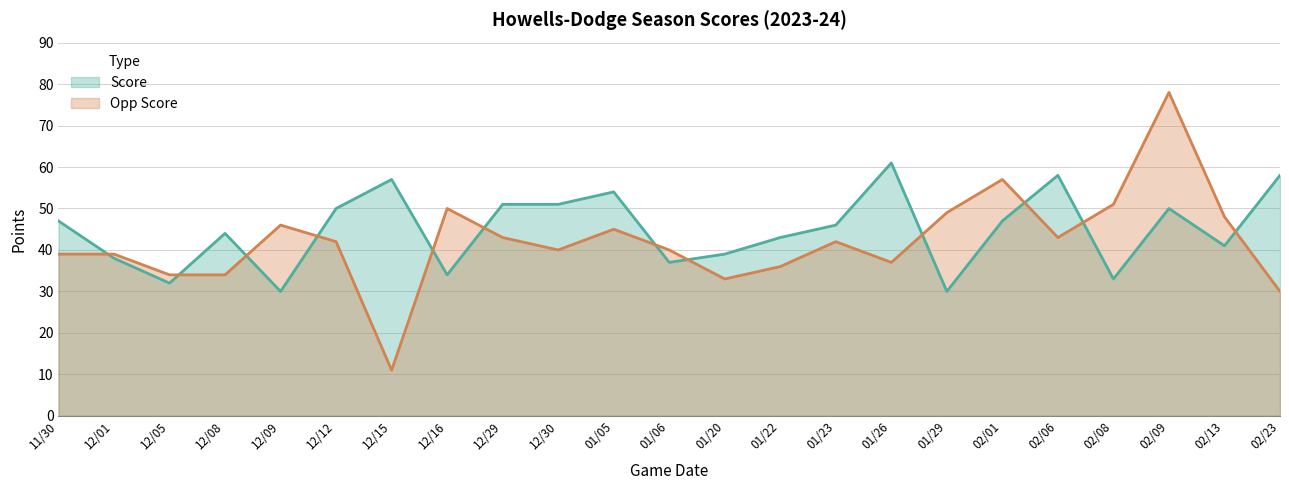

At which label does Score reach its minimum?

12/09